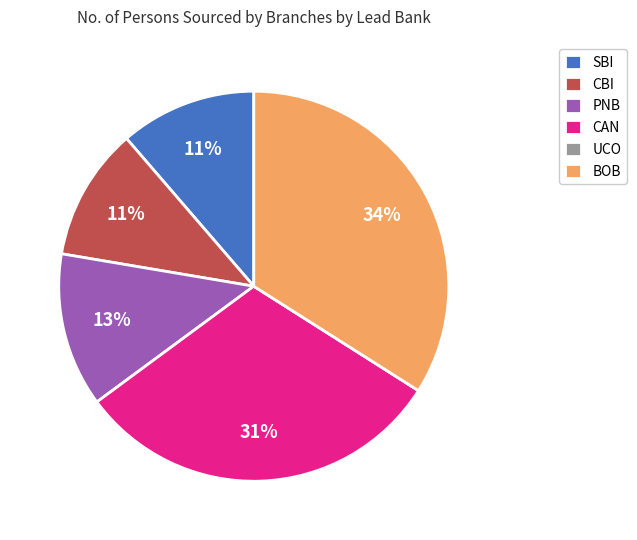

To the nearest percent, what portion does CBI represent?

11%